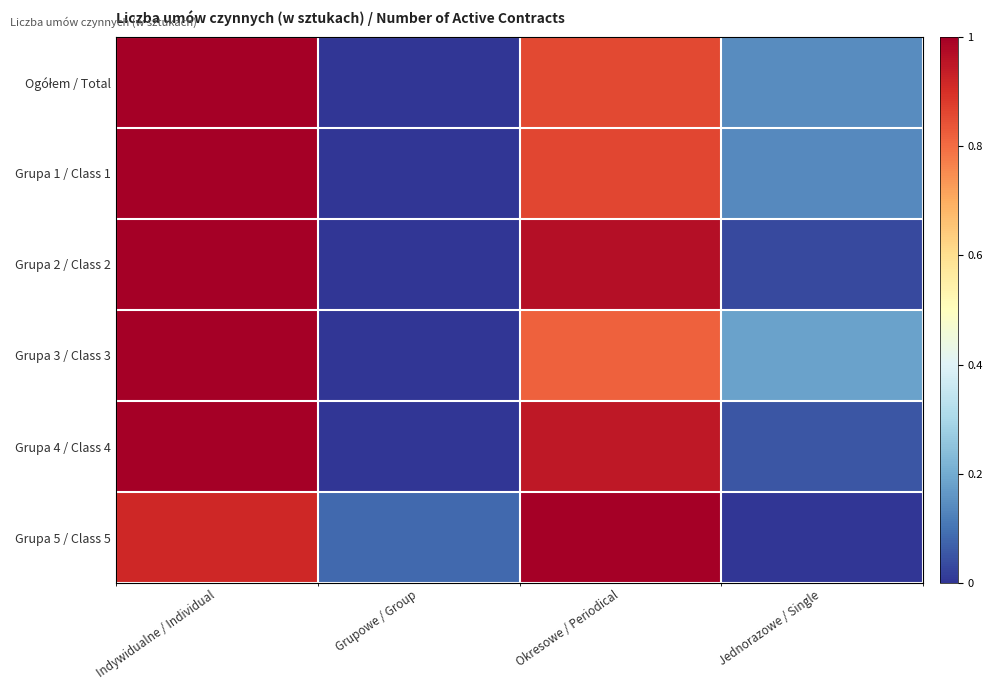

Which label corresponds to the largest value in the chart?

Indywidualne / Individual